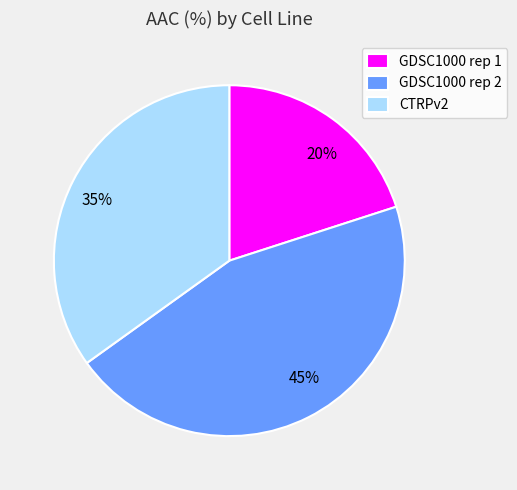

The CTRPv2 slice represents 35% of the pie. True or false?

True